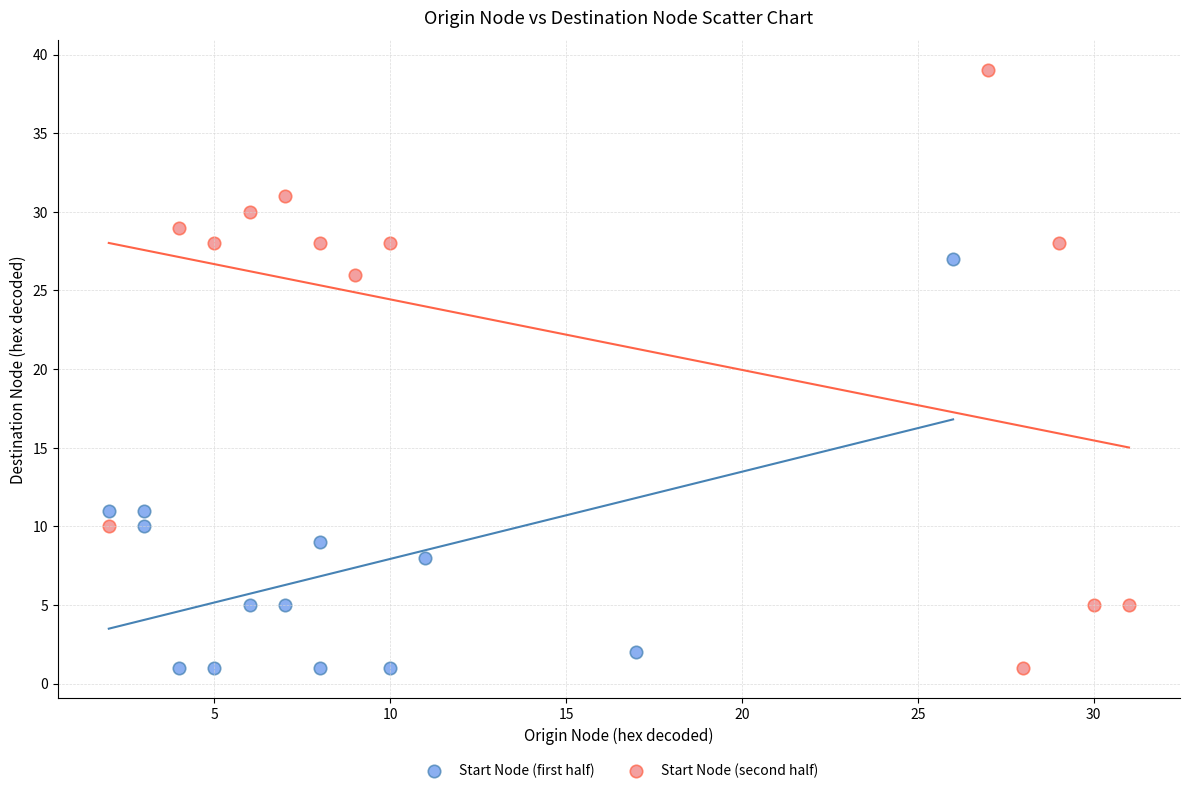

Which series reaches the maximum Y coordinate?

Start Node (second half)